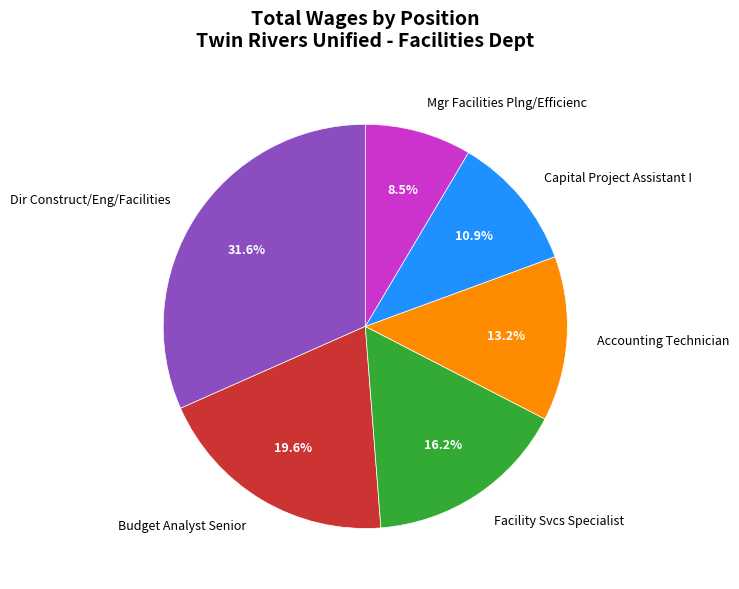

To the nearest percent, what is the difference between the largest and smallest slice percentages?

23%